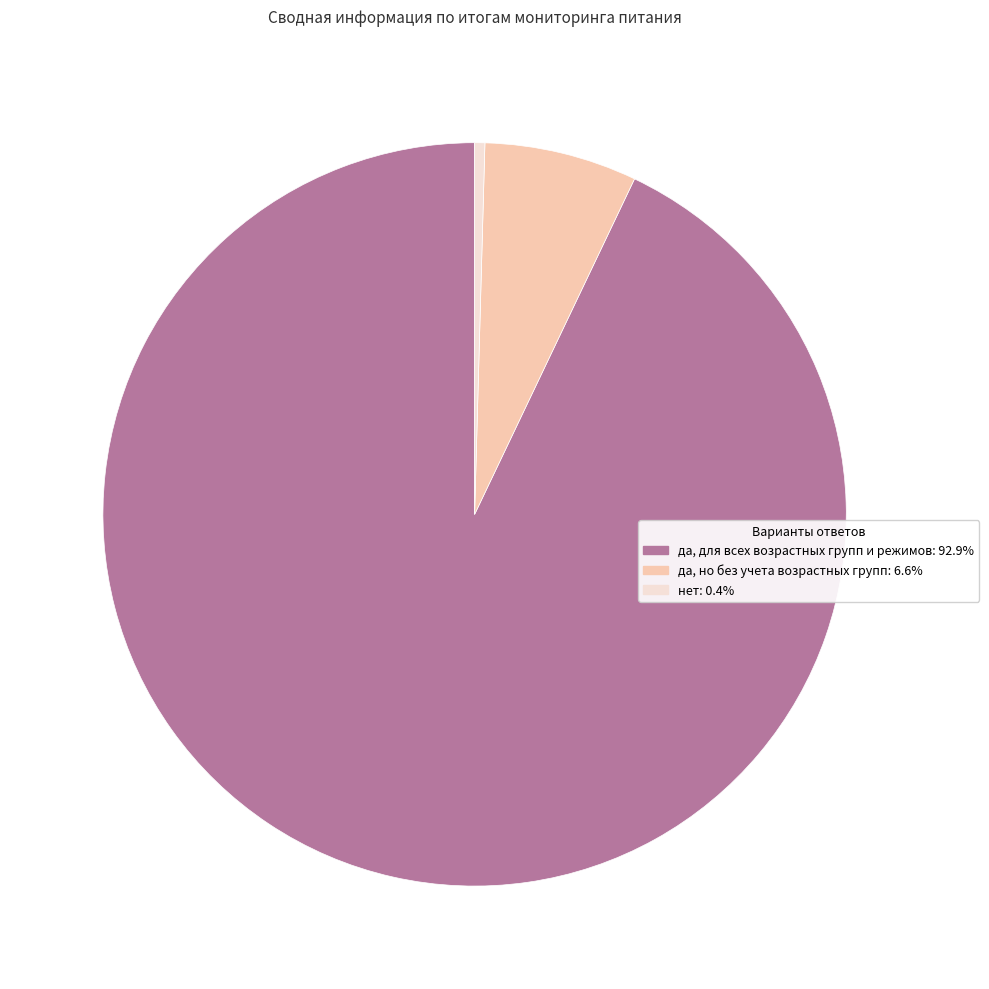

Rank the categories by value from highest to lowest.

да, для всех возрастных групп и режимов, да, но без учета возрастных групп, нет